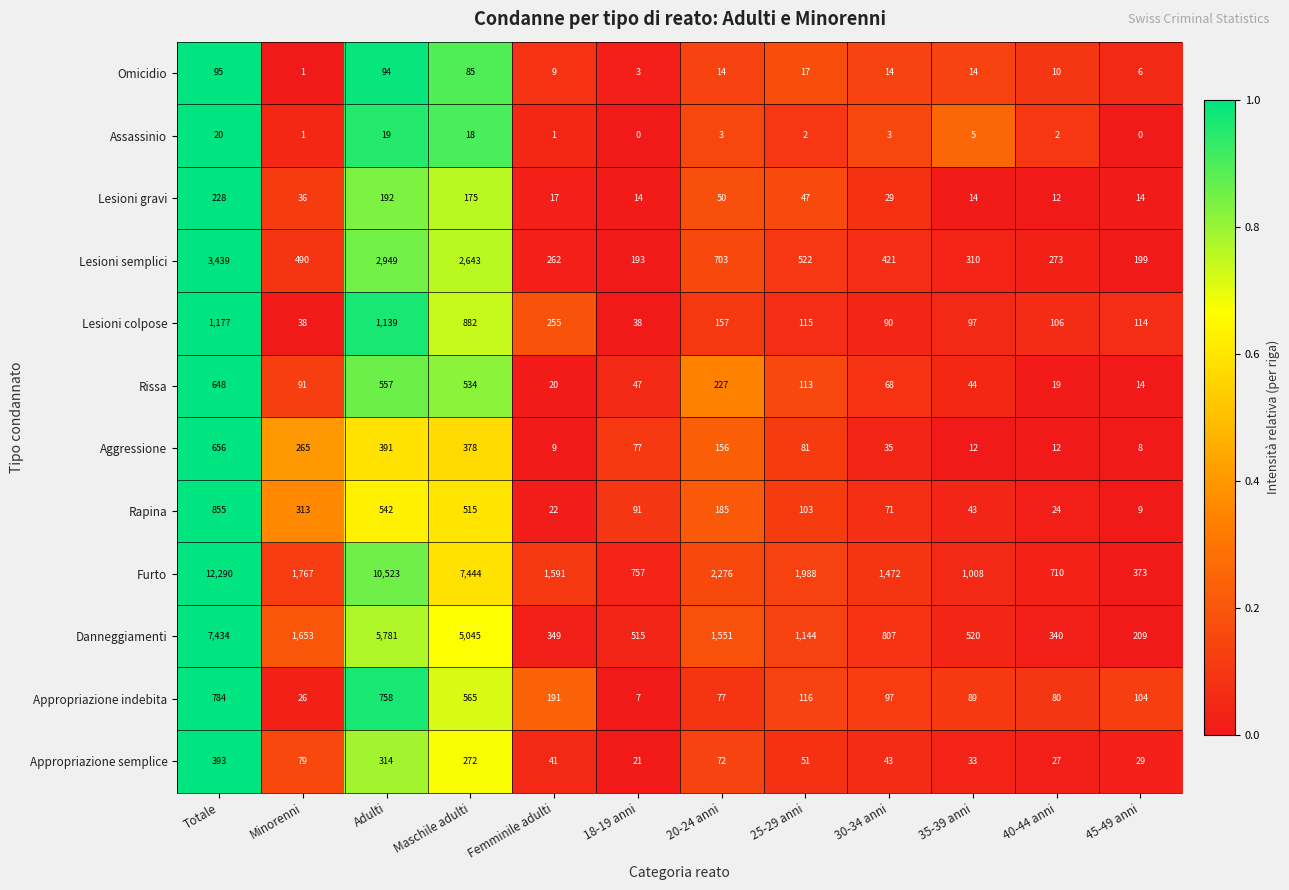

How many values in the Appropriazione semplice series are below 51?

6